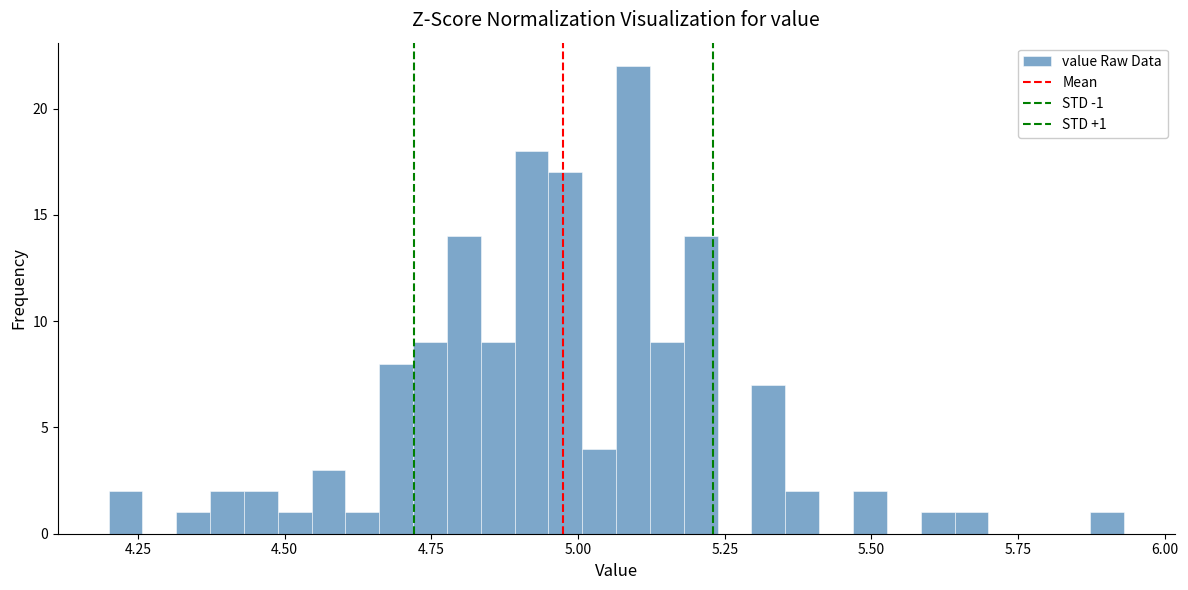

Read against the x-axis, roughly where is the centre of the tallest bar?

5.10